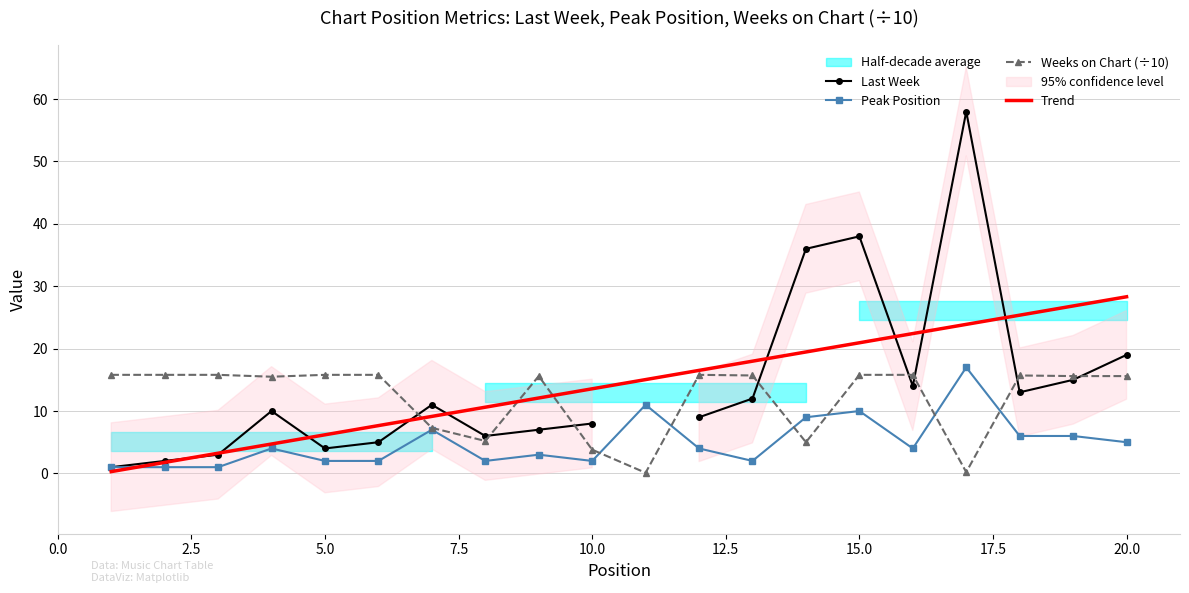

Between 0.0 and 20.0, which is larger?

20.0